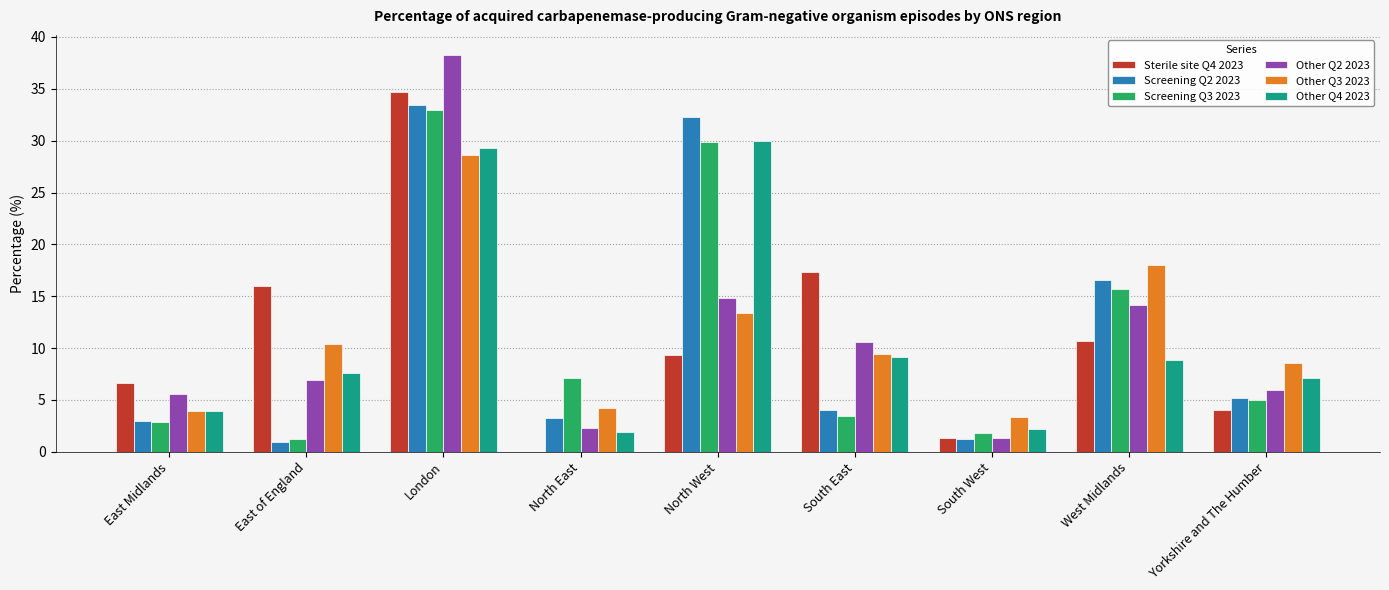

At which category does the chart reach its peak across all series?

London